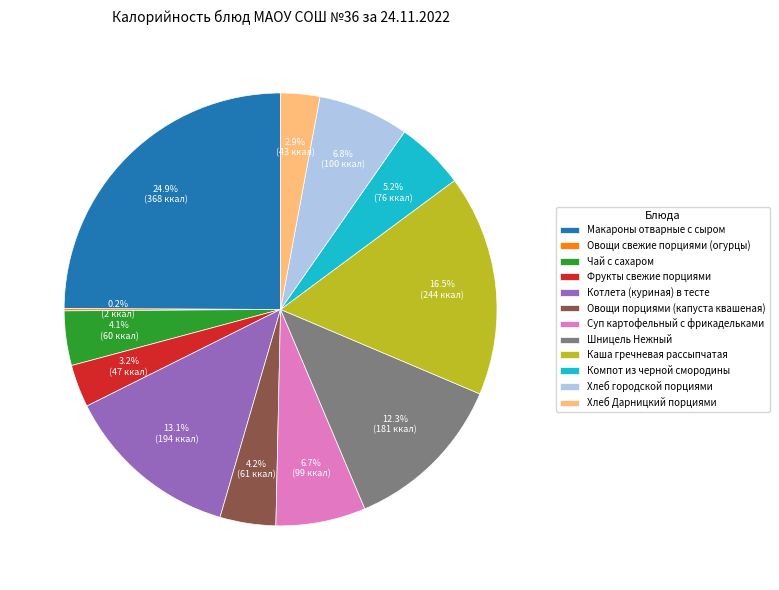

To the nearest percent, what is the average slice percentage?

8%